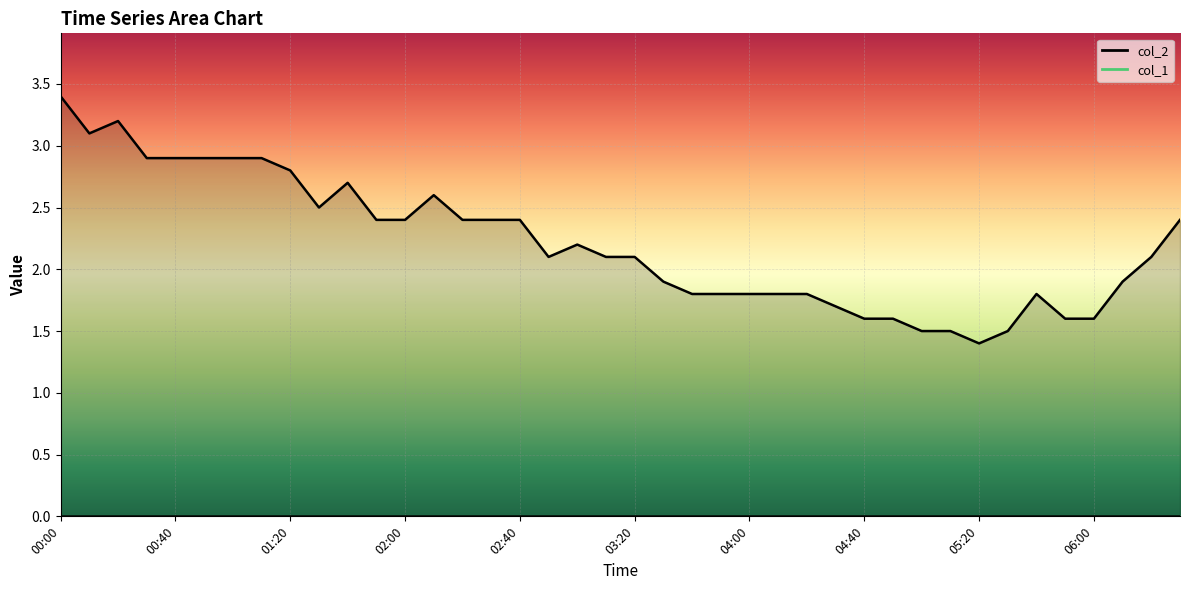

Between 01:20 and 02:00, which is larger?

01:20